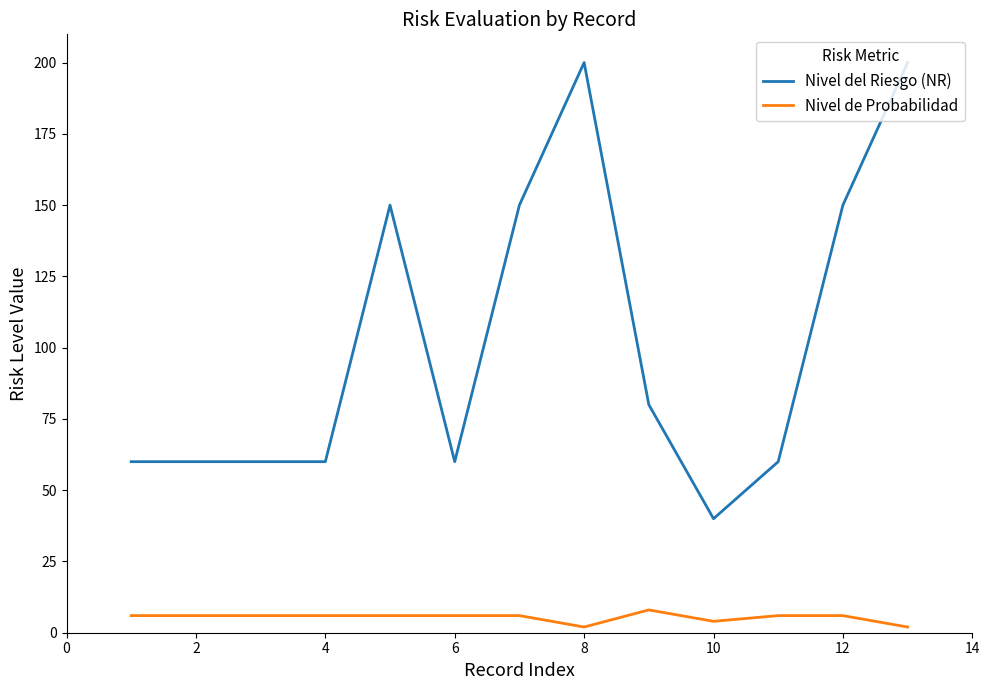

True or false: Nivel de Probabilidad and Nivel del Riesgo (NR) intersect in this chart.

False